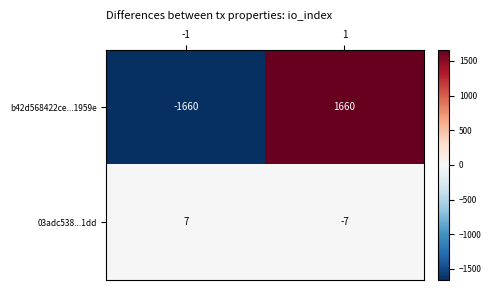

What is the smallest value displayed?

-1660